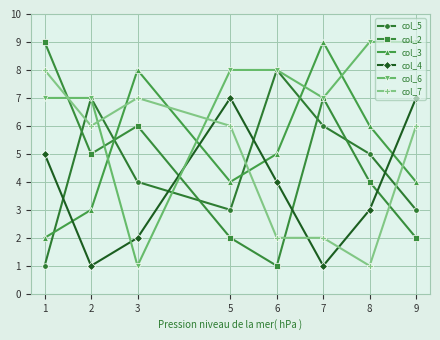

Which series changed the most between 1 and 9?

col_2